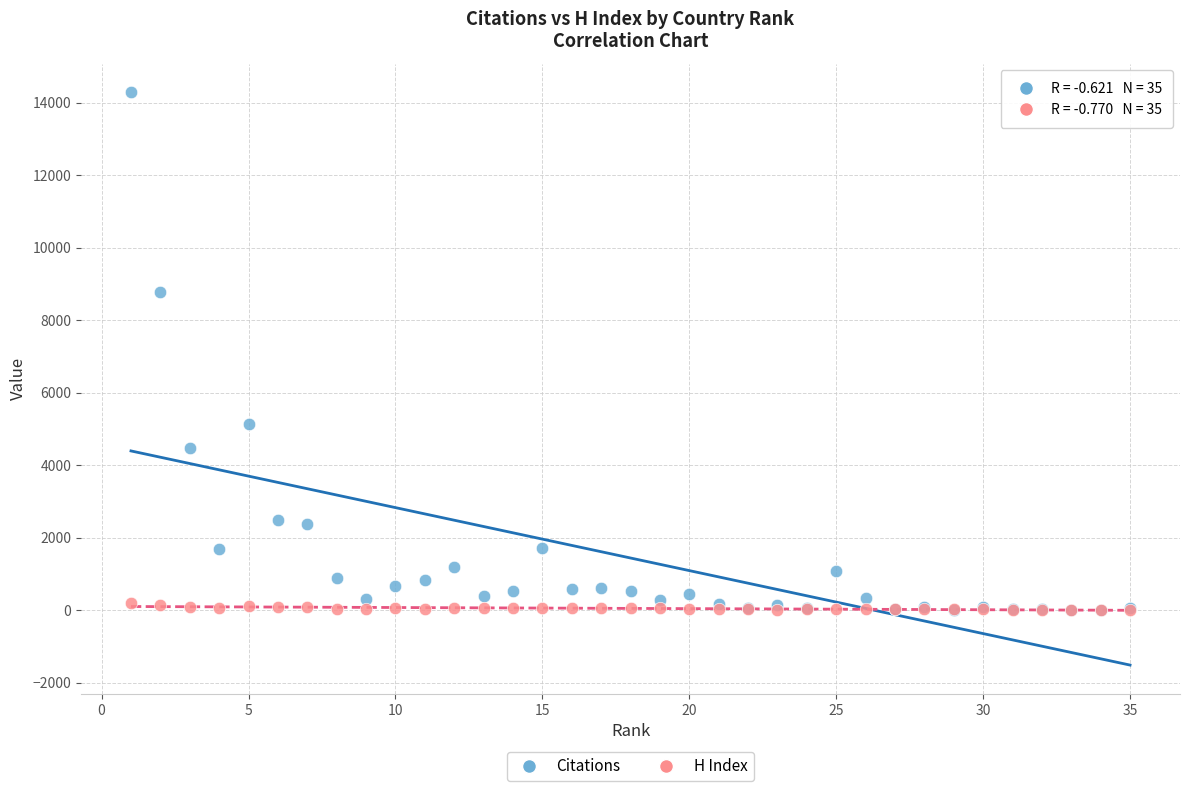

Across all series, what Y value is closest to 7146?

8781